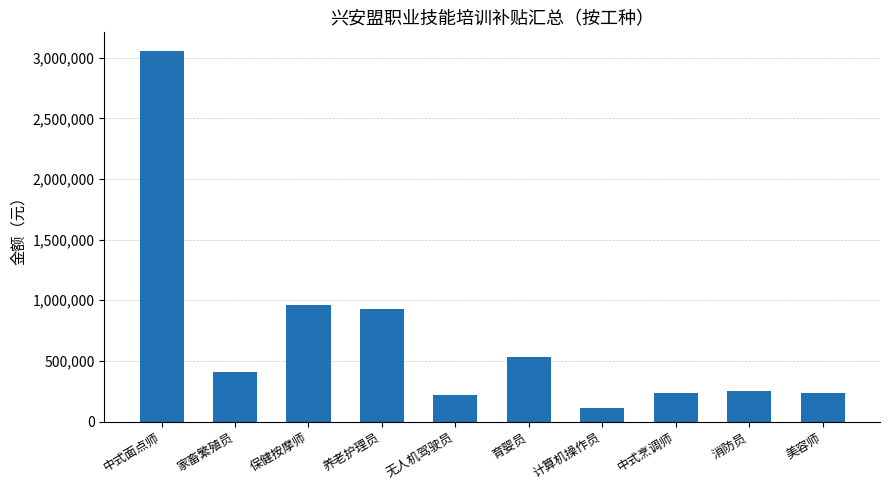

Between 中式烹调师 and 育婴员, which is larger?

育婴员